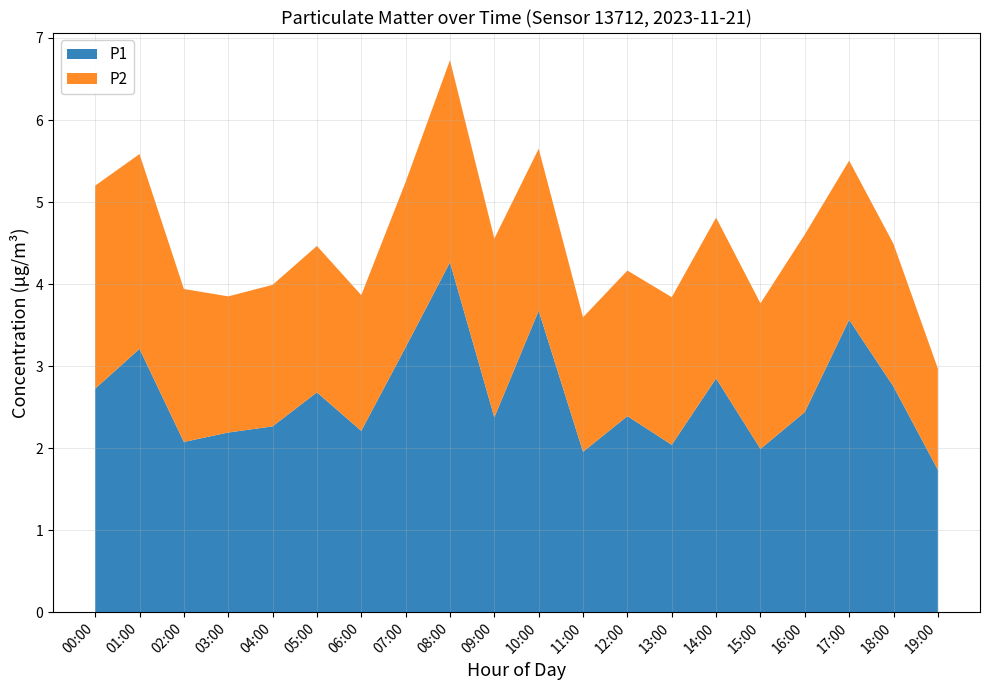

Which category has the highest value in the P1 series?

08:00